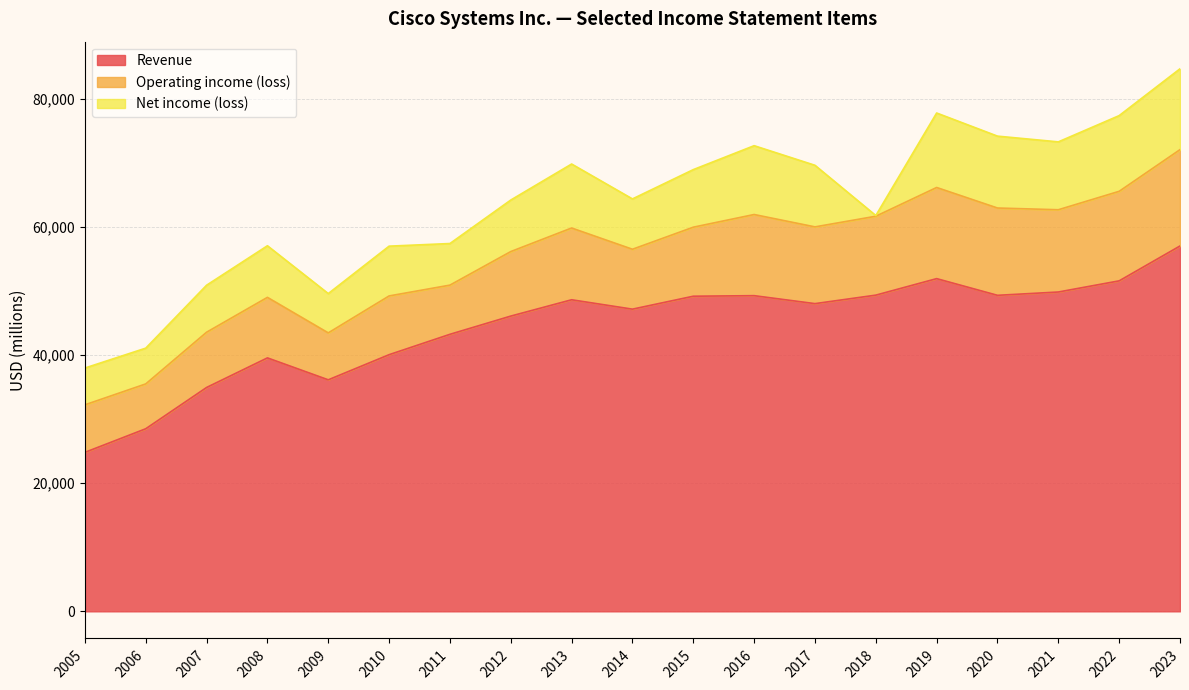

Is it true that Revenue equals 24801 at 2005?

True